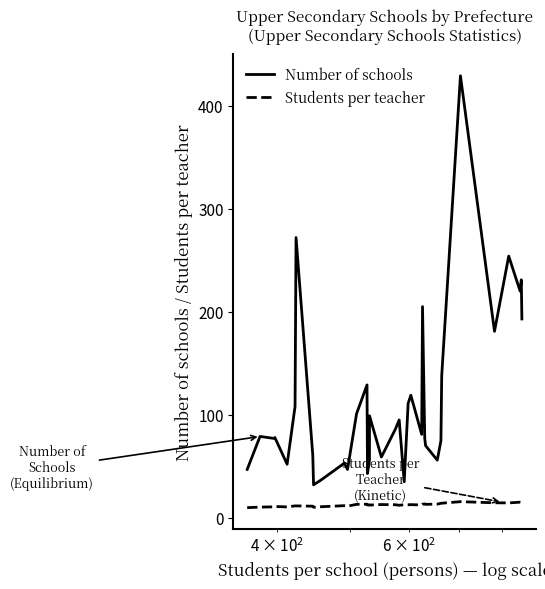

True or false: Number of schools and Students per teacher cross at least once.

False